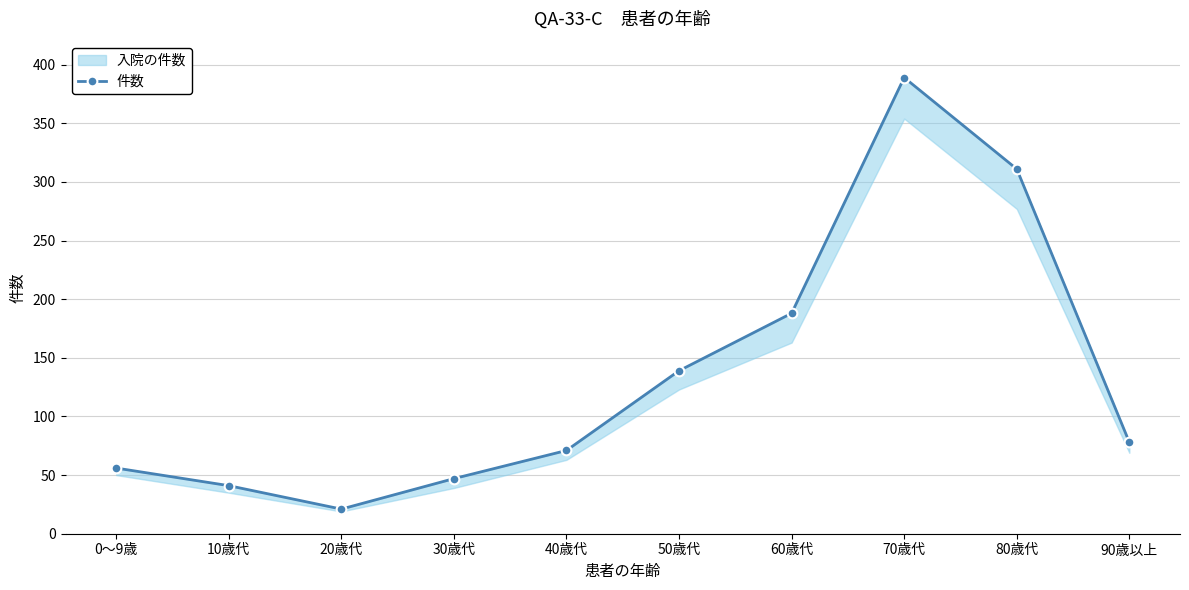

What is the difference between the values at 20歳代 and 0～9歳?

35